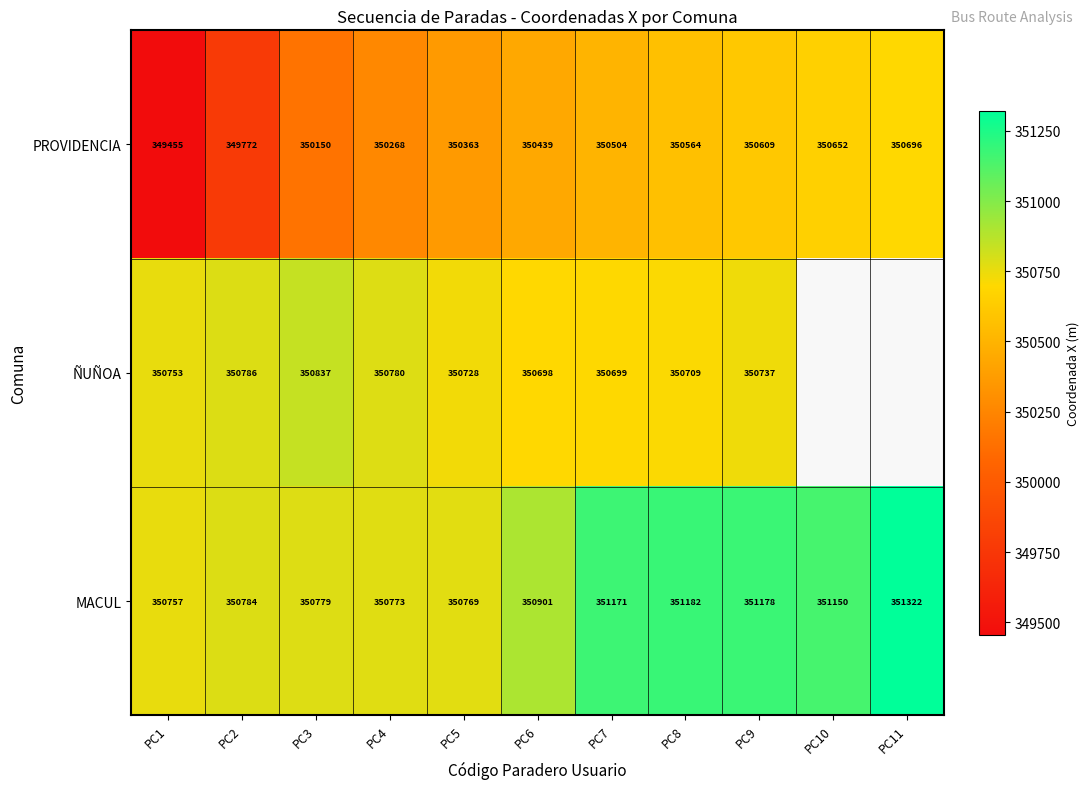

The ÑUÑOA series shows 96107.6 at PC2. True or false?

False